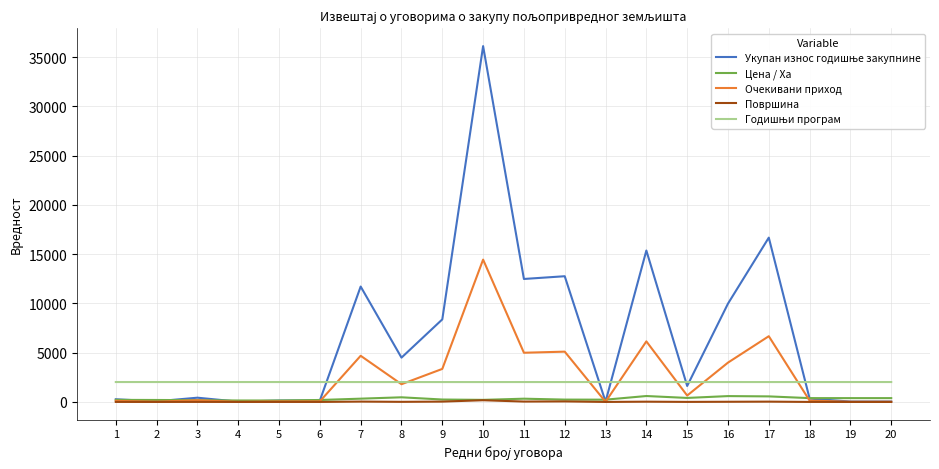

The value of Очекивани приход at 8 is 1799.0. True or false?

True